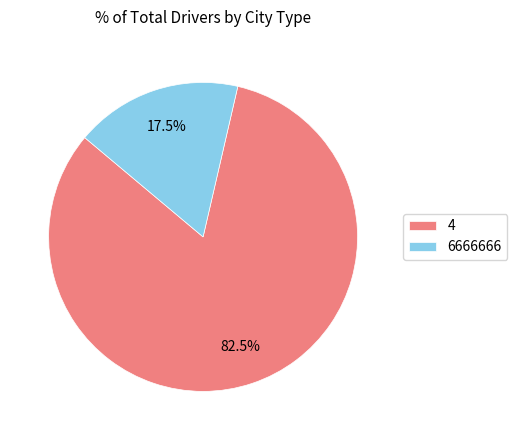

Which category has the biggest portion of the pie?

4